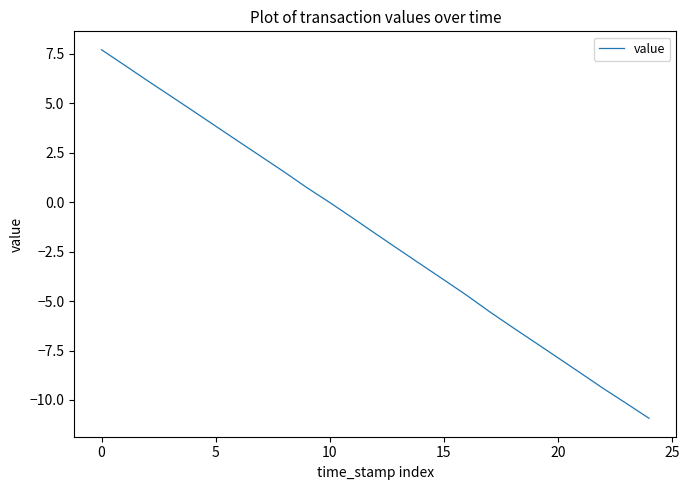

What is the difference between the maximum and minimum values?

18.6